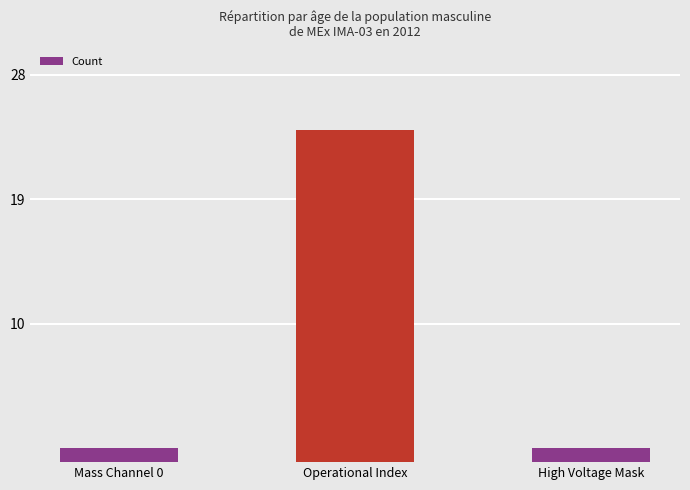

What is the sum of the values at High Voltage Mask and Mass Channel 0?

2